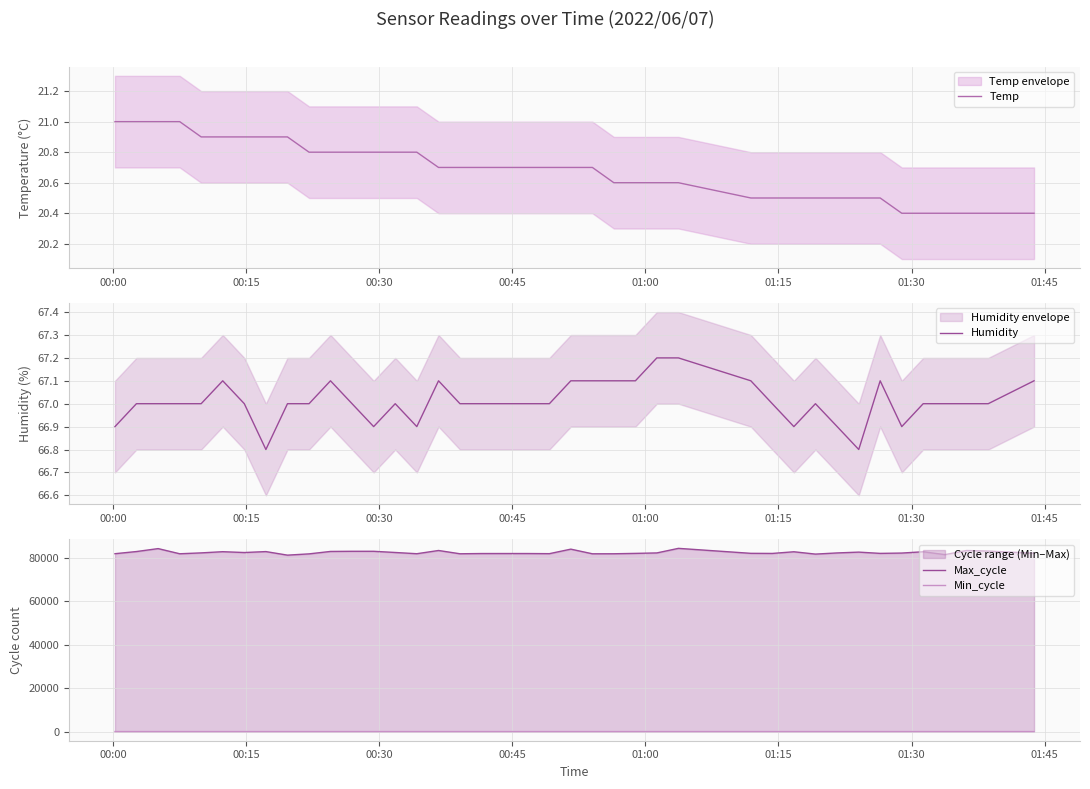

How many categories are shown in the chart?

40